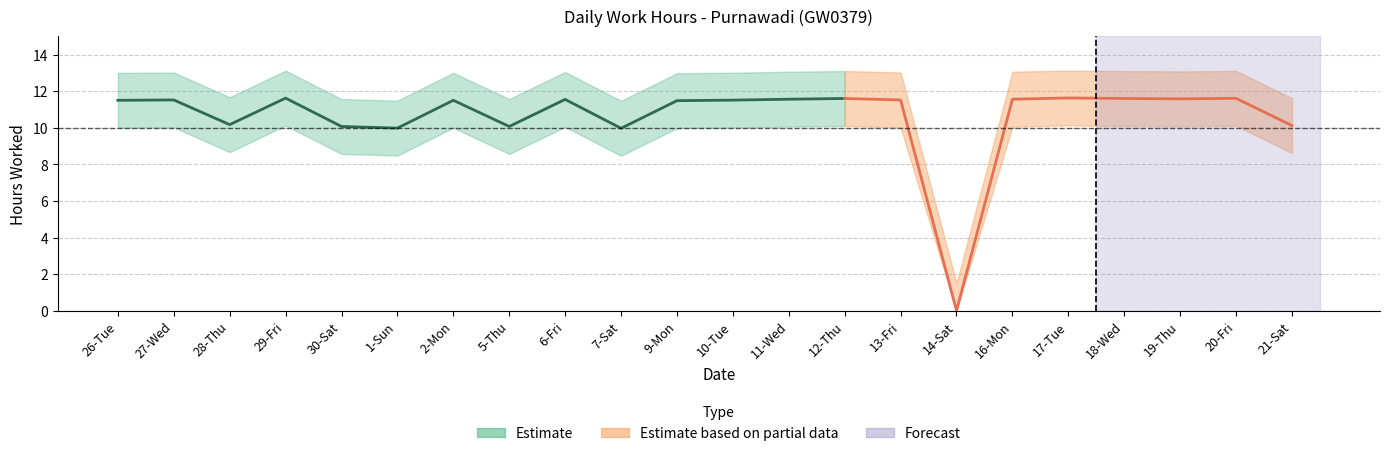

Which label corresponds to the smallest value in the chart?

14-Sat